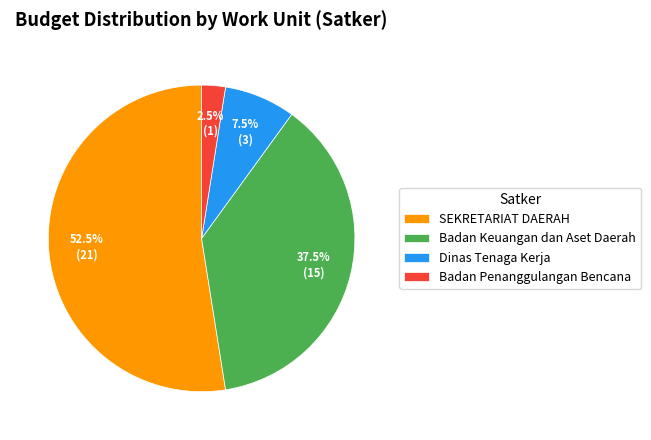

Rank the categories by value from highest to lowest.

SEKRETARIAT DAERAH, Badan Keuangan dan Aset Daerah, Dinas Tenaga Kerja, Badan Penanggulangan Bencana